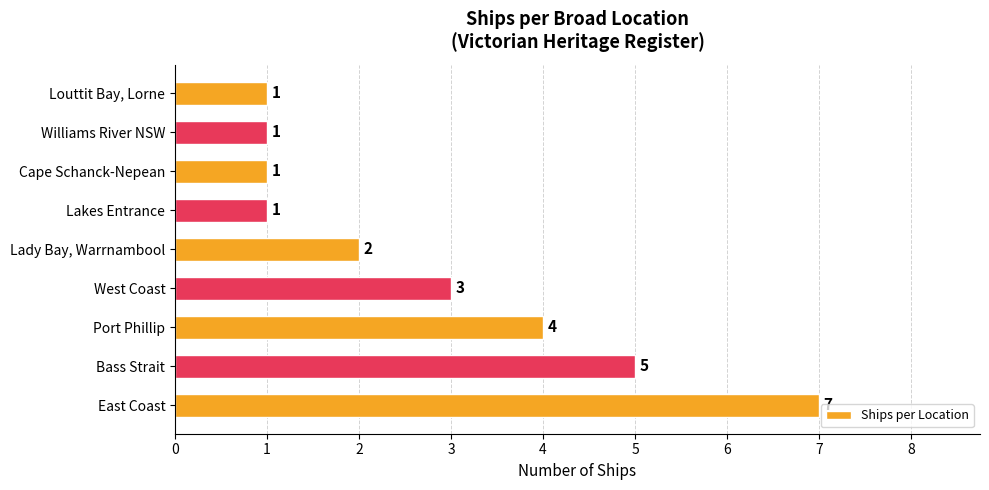

Between Williams River NSW and Port Phillip, which is larger?

Port Phillip